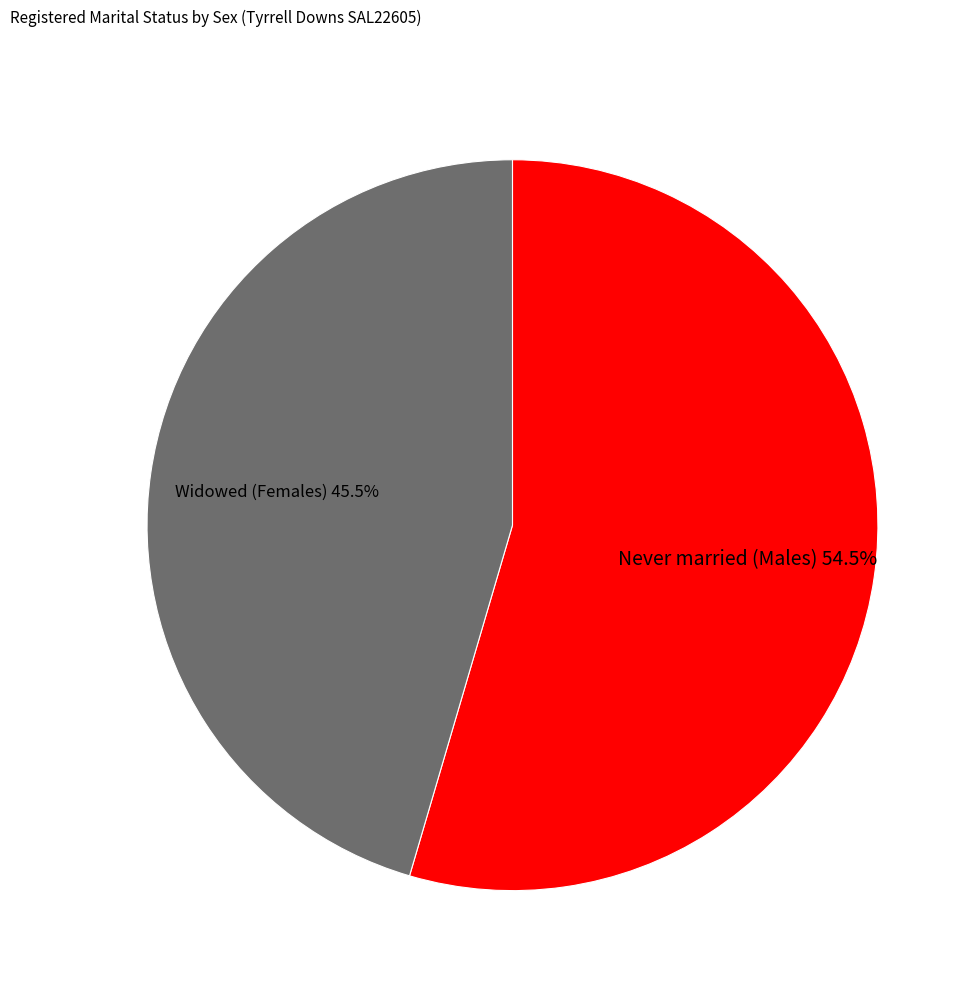

Which slice represents more than half of the pie?

Never married (Males)